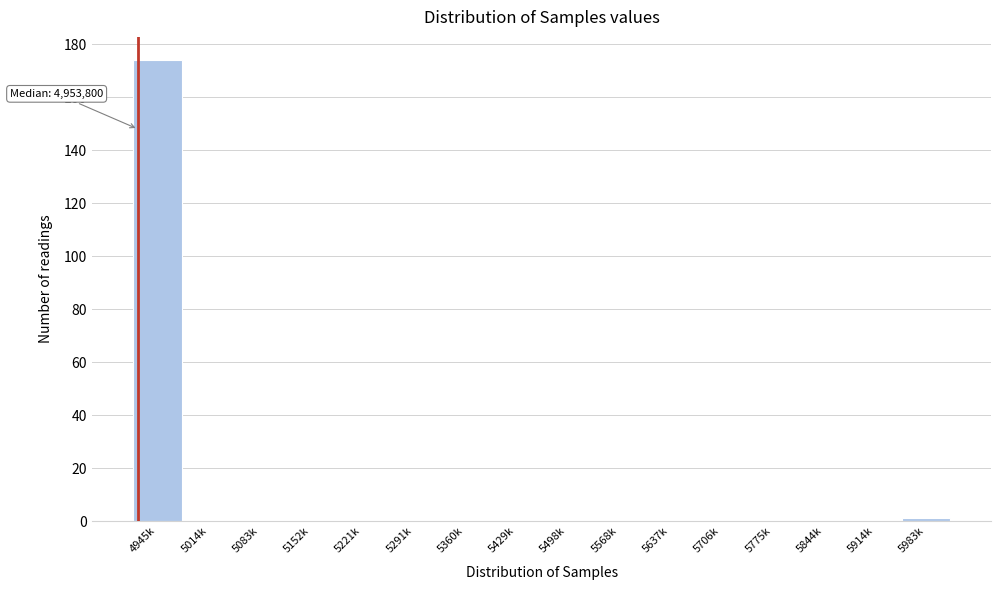

Reading left to right, extract all data points from this chart.

4945k=174	5014k=0	5083k=0	5152k=0	5221k=0	5291k=0	5360k=0	5429k=0	5498k=0	5568k=0	5637k=0	5706k=0	5775k=0	5844k=0	5914k=0	5983k=1